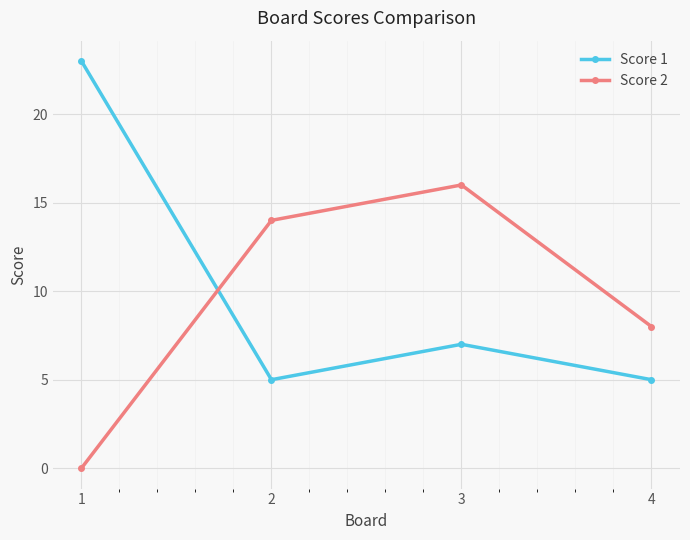

After their last crossing, which series has the higher values: Score 1 or Score 2?

Score 2